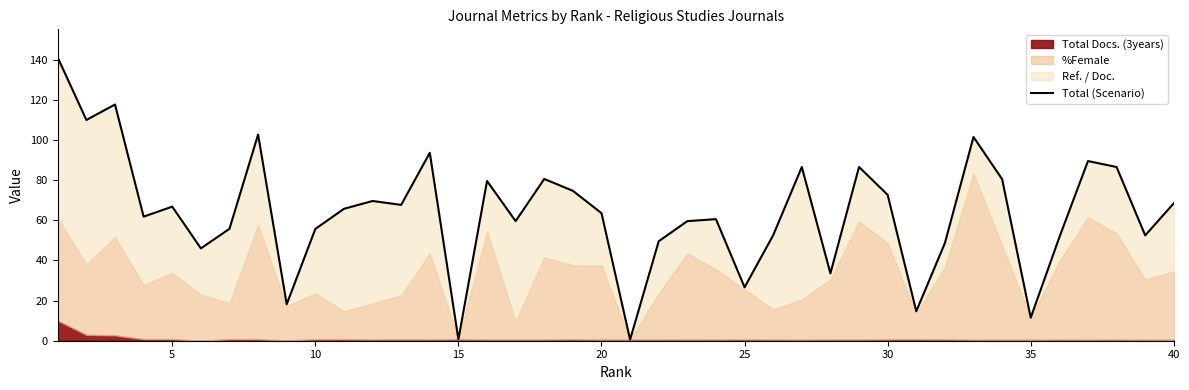

What is the greatest value displayed?

141.0